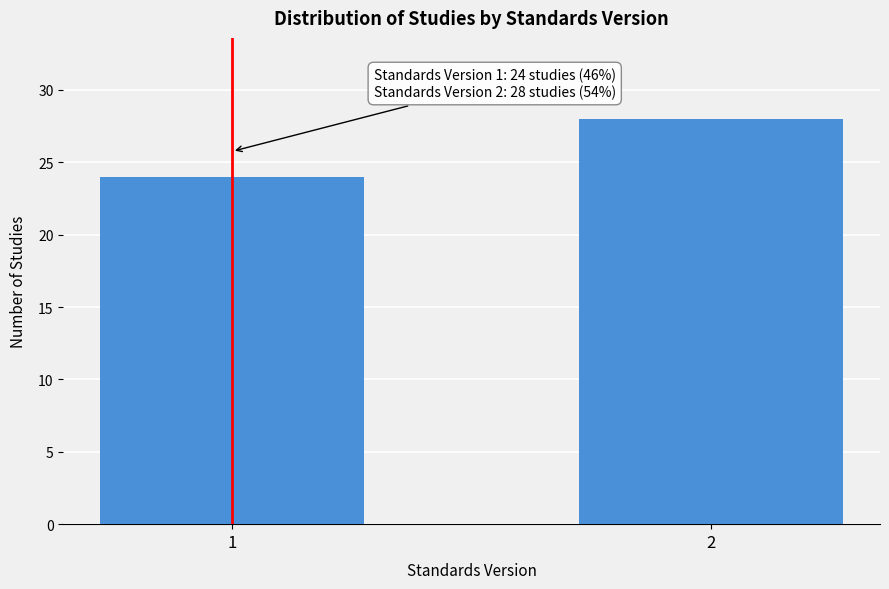

Reading left to right, list all the values displayed in this chart.

24	28